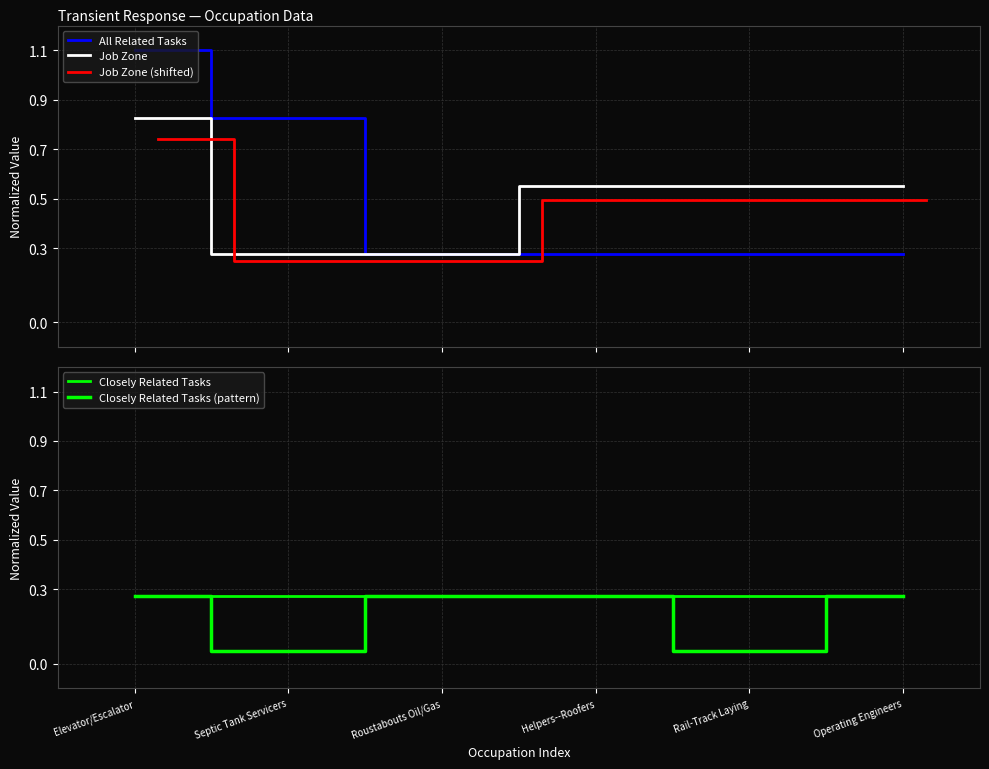

Which series has the largest total across all categories?

All Related Tasks